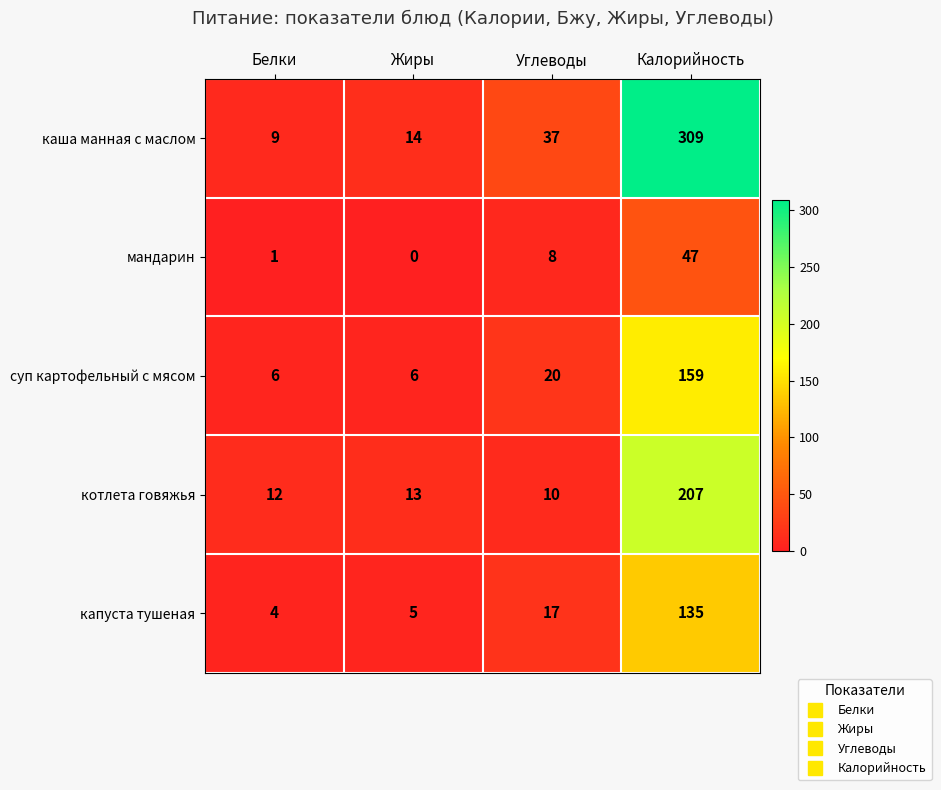

Is it true that каша манная с маслом equals 309 at Калорийность?

True